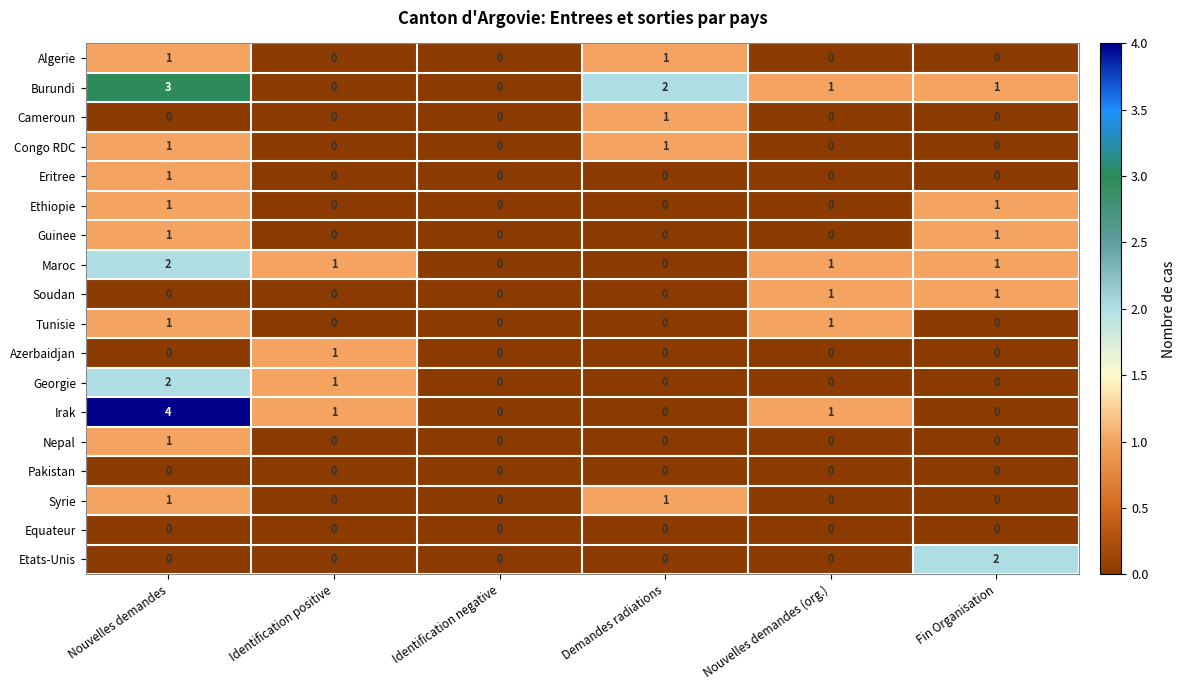

Which series has the largest range (max minus min)?

Irak